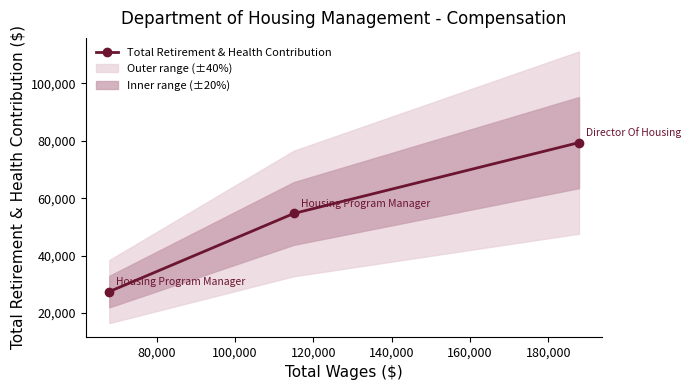

What is the value of the Total Retirement & Health Contribution point at the 2nd from the left?

54676